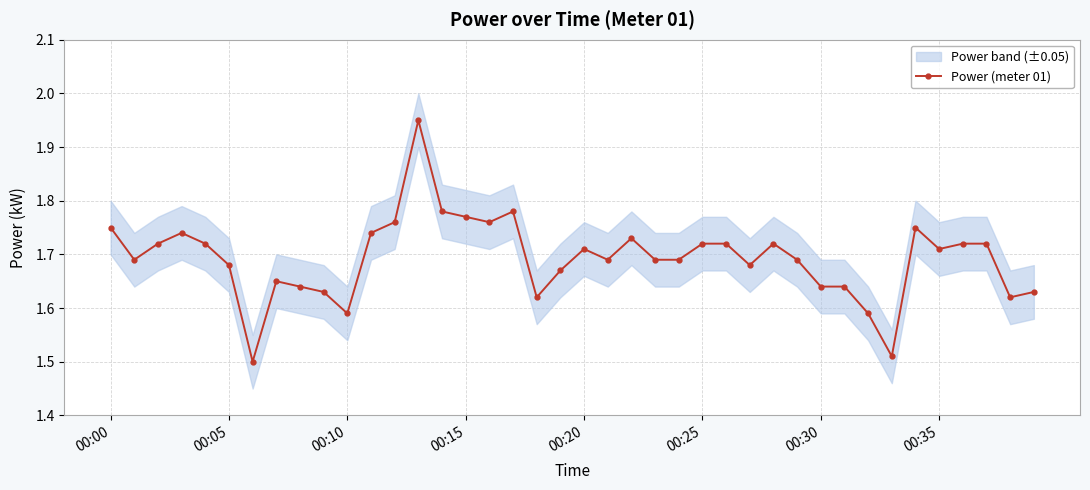

True or false: Power (meter 01) has more than 0 interior local peaks.

True